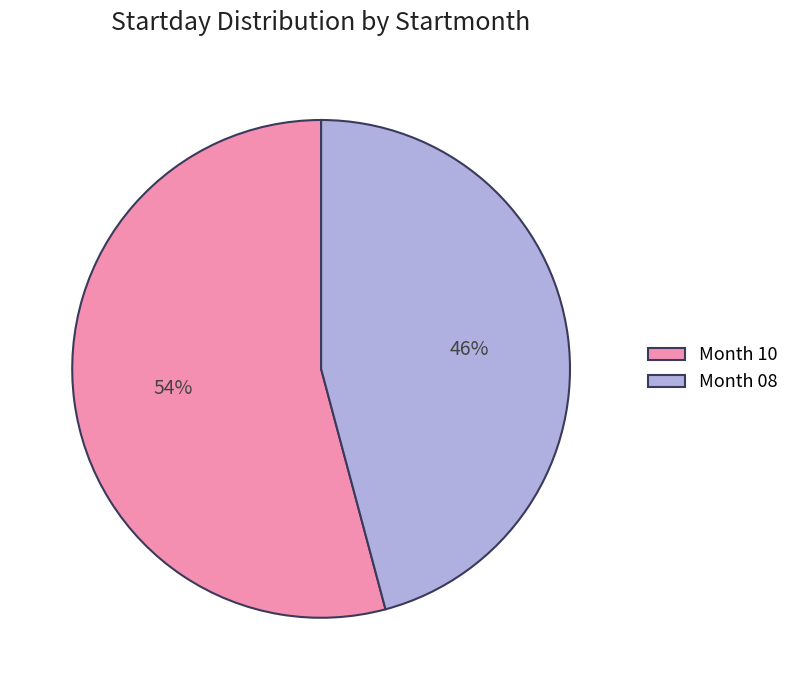

Between Month 08 and Month 10, which is larger?

Month 10